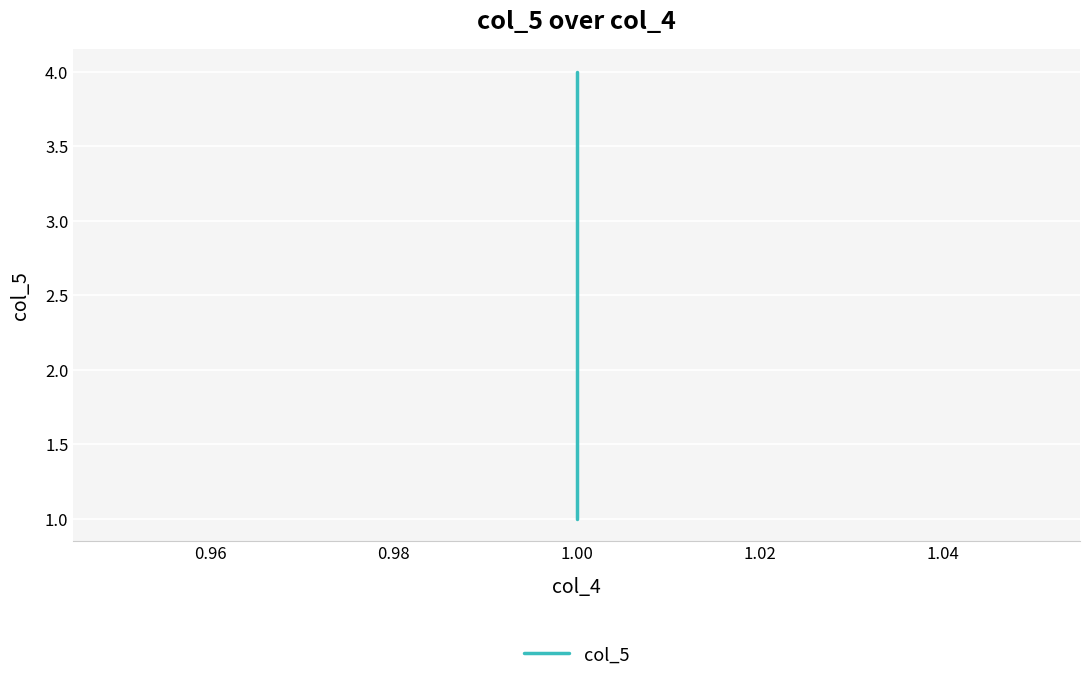

What is the value of the 3rd point from the left?

3